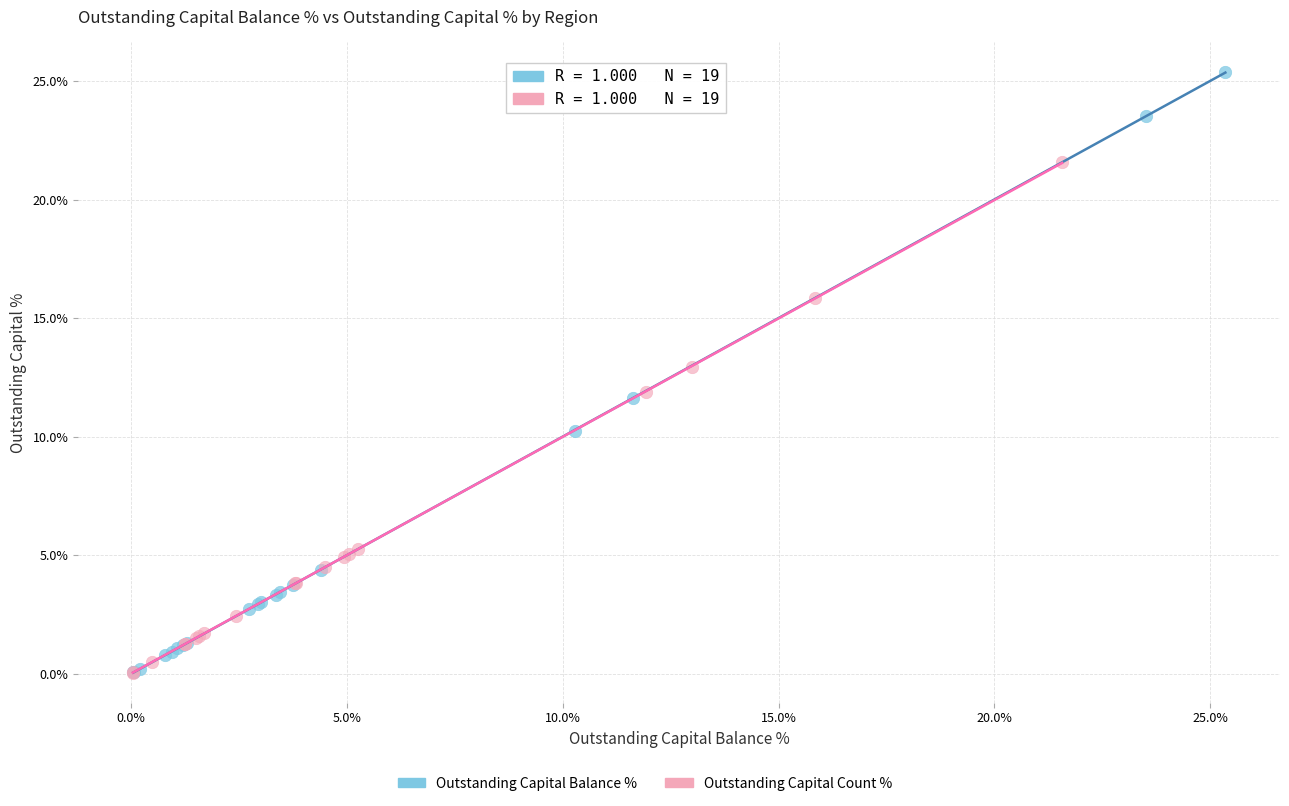

Which series has the largest Y range (max minus min)?

Outstanding Capital Balance %